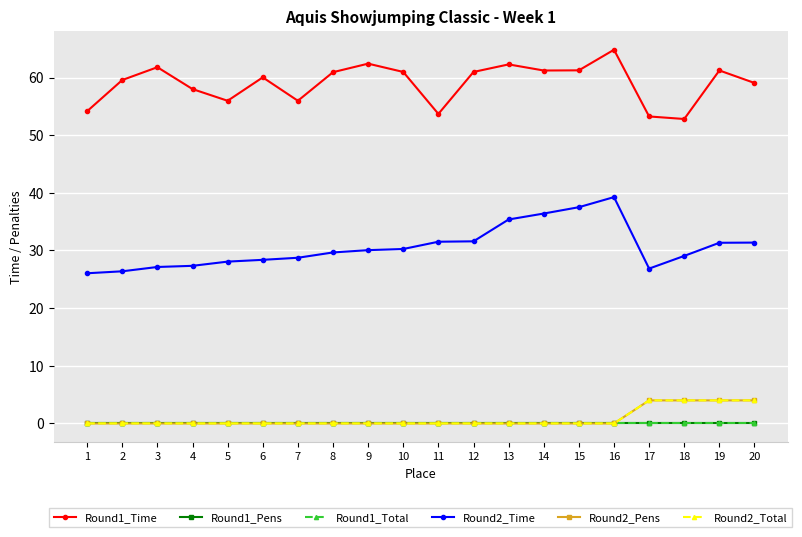

Is this an area chart (filled region under the line)?

No